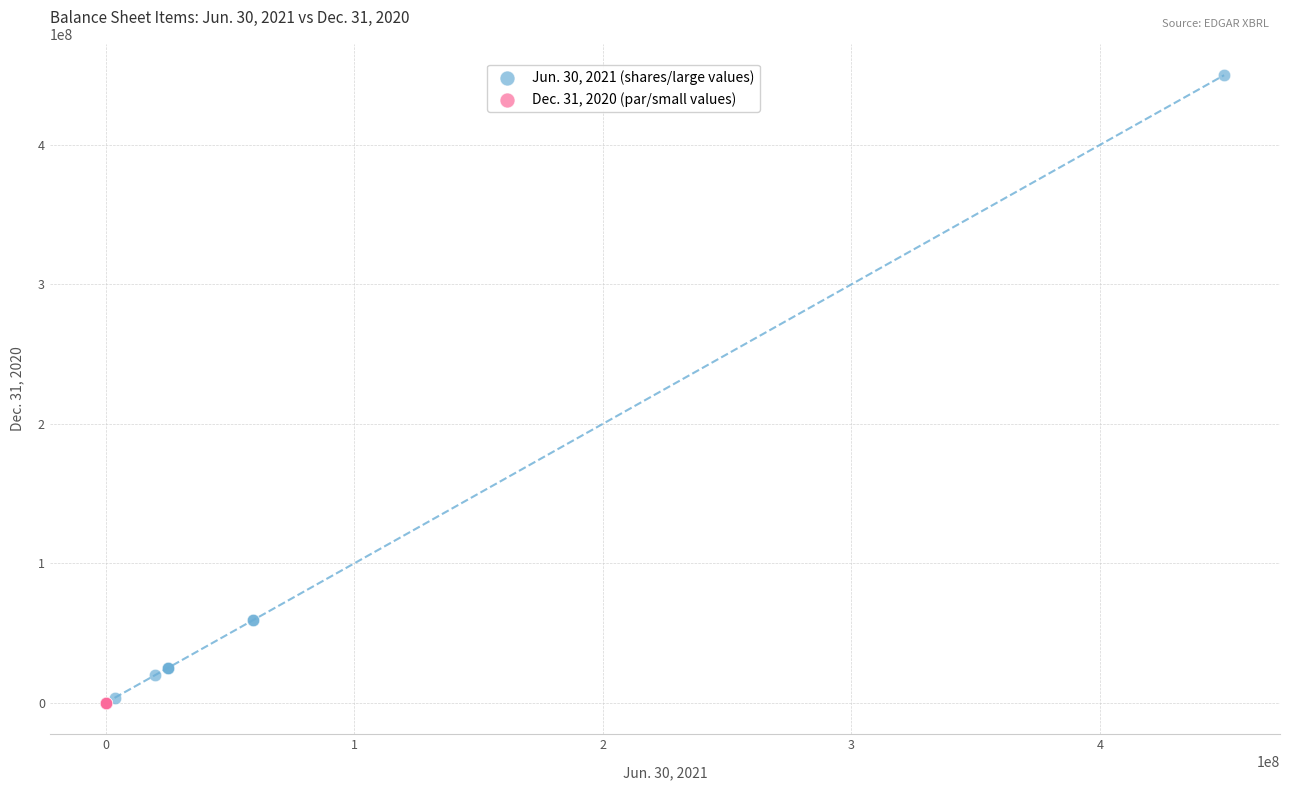

Which series reaches the maximum Y coordinate?

Jun. 30, 2021 (shares/large values)